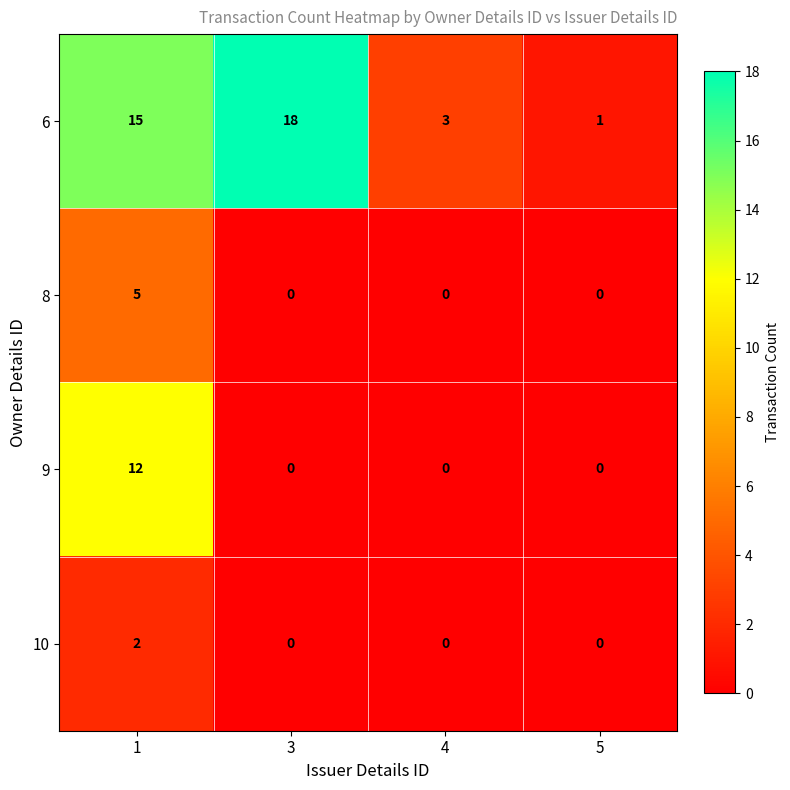

Which series has the largest range (max minus min)?

6